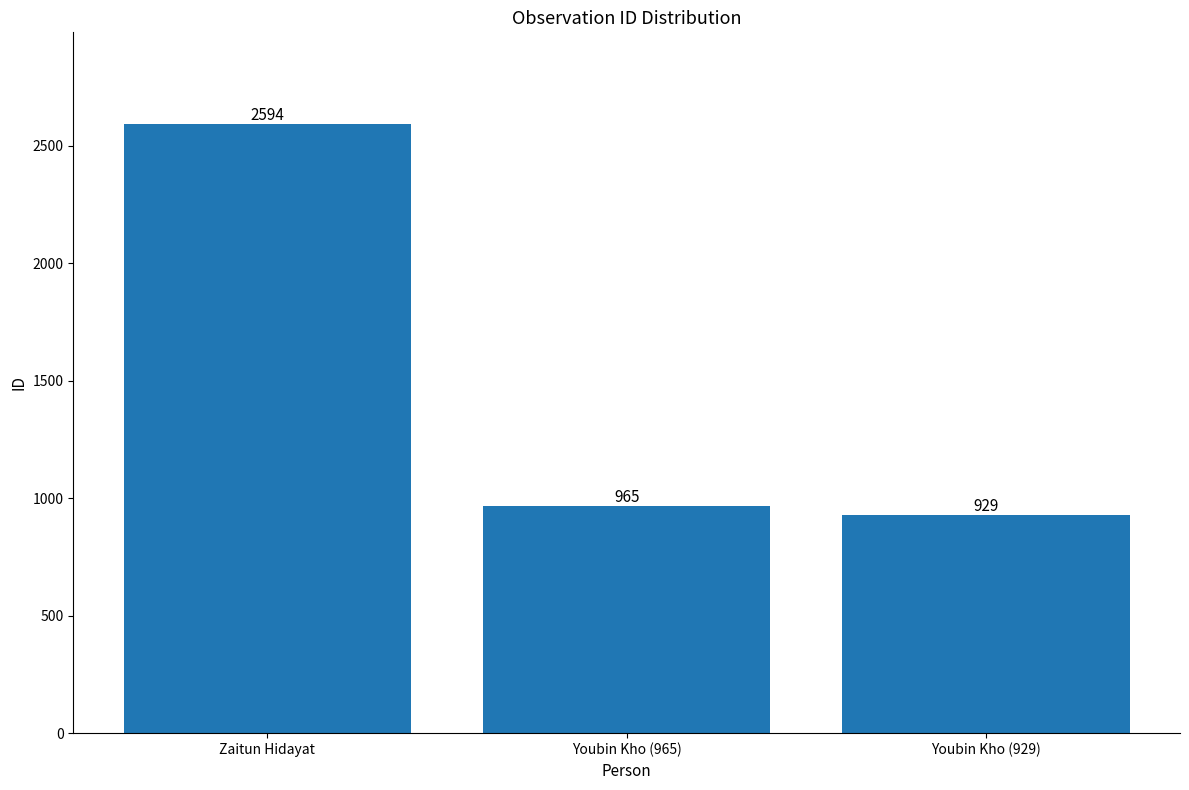

What is the sum of the values at Youbin Kho (929) and Youbin Kho (965)?

1894